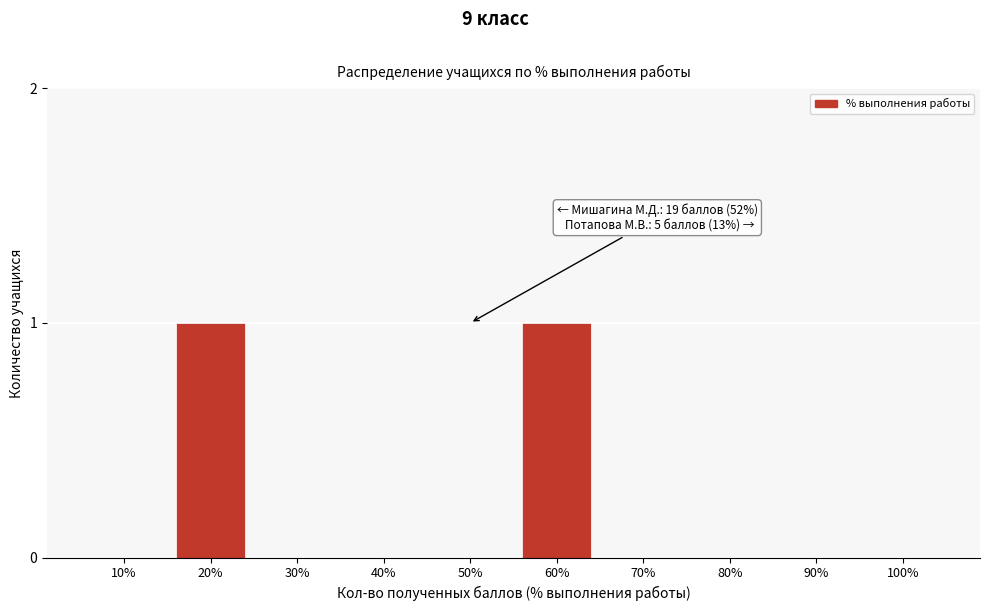

Reading left to right, transcribe all the data shown in this chart.

10%=0	20%=1	30%=0	40%=0	50%=0	60%=1	70%=0	80%=0	90%=0	100%=0